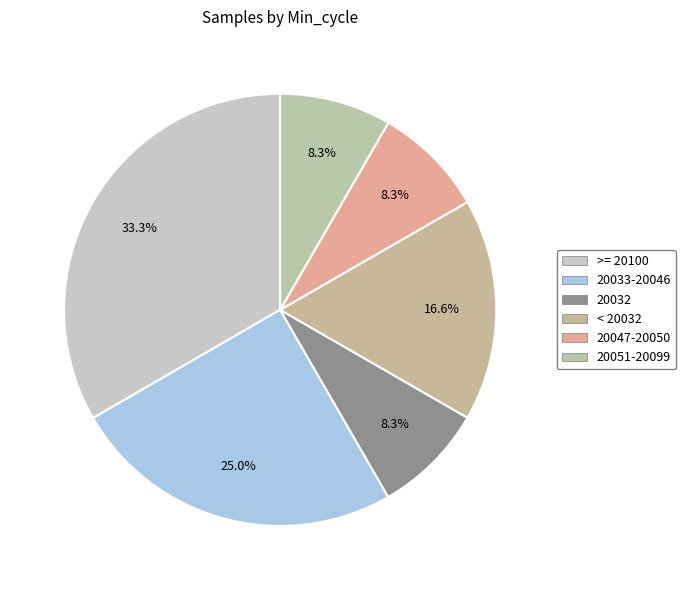

Count the number of slices in the pie.

6